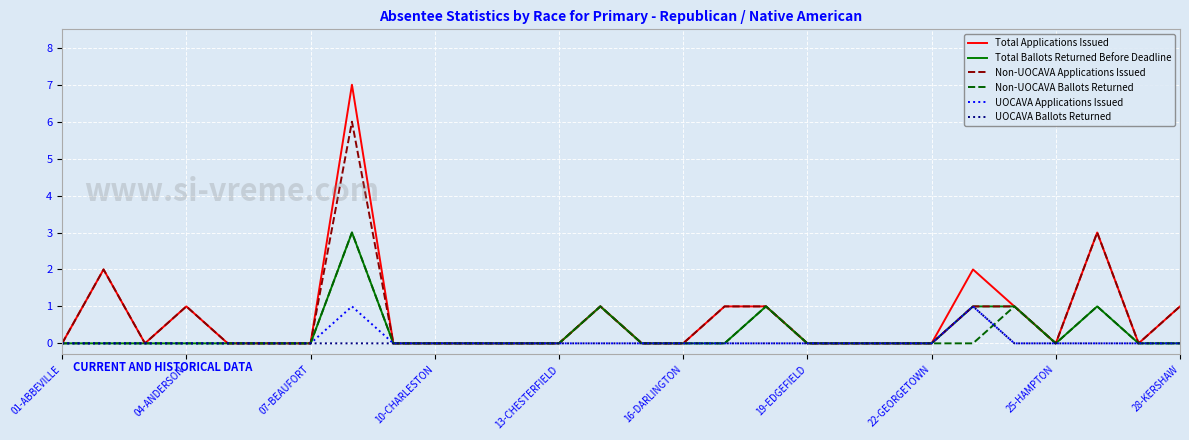

What is the maximum value for Total Ballots Returned Before Deadline?

3